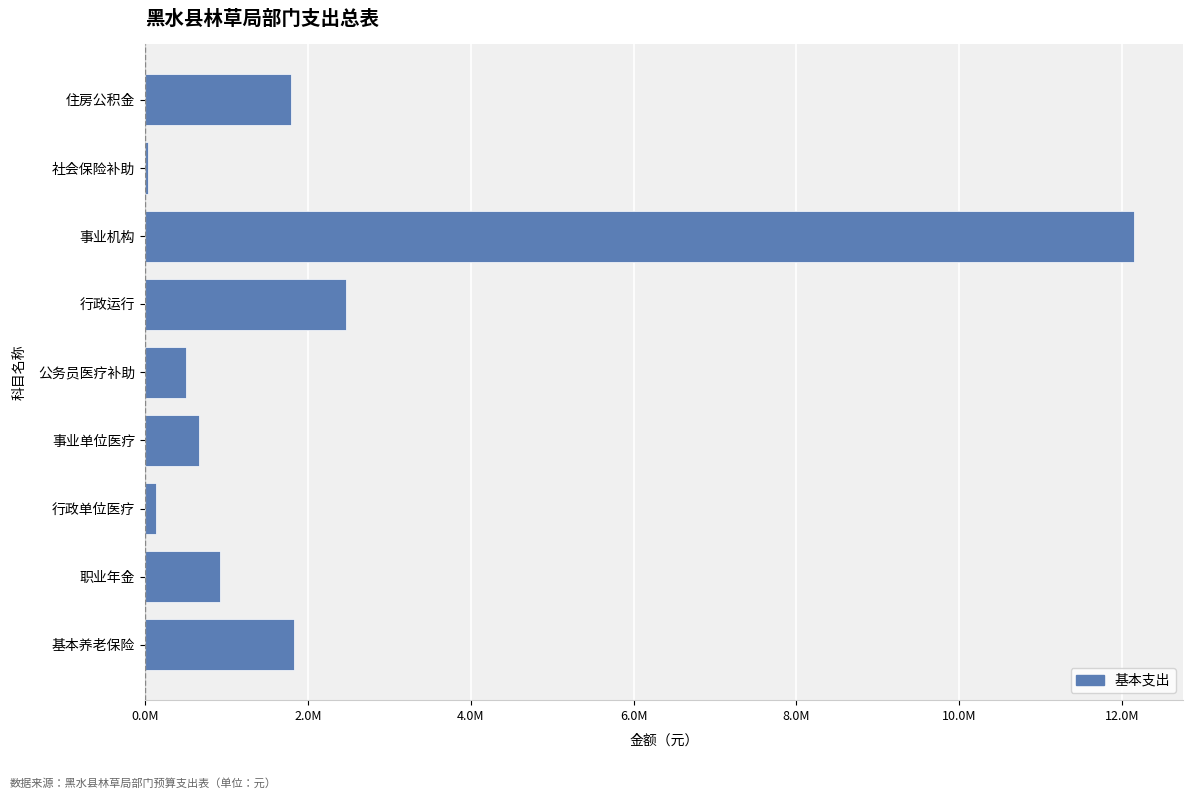

Does the chart contain any negative values?

No